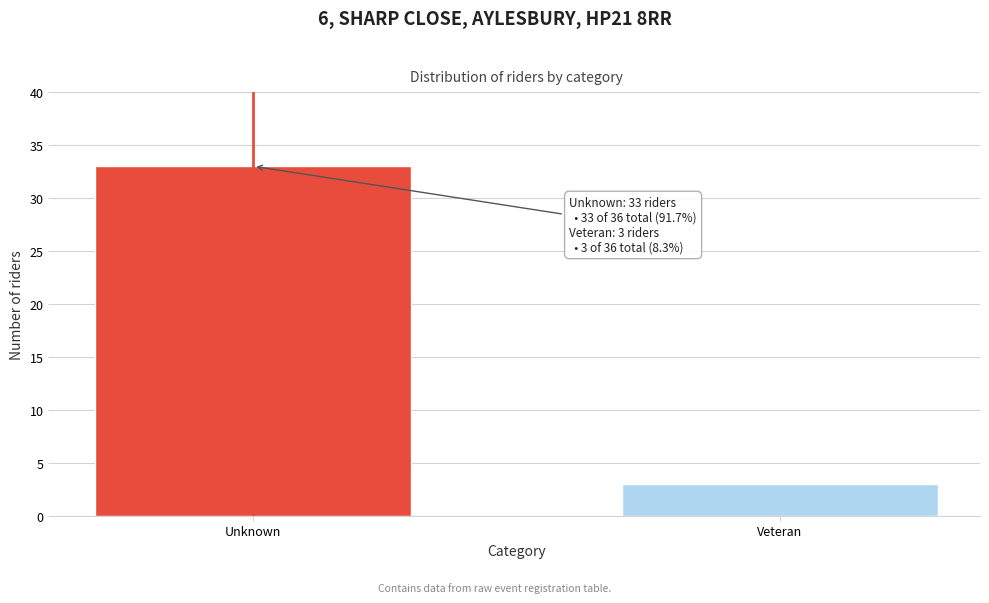

Reading left to right, transcribe all the data shown in this chart.

33	3